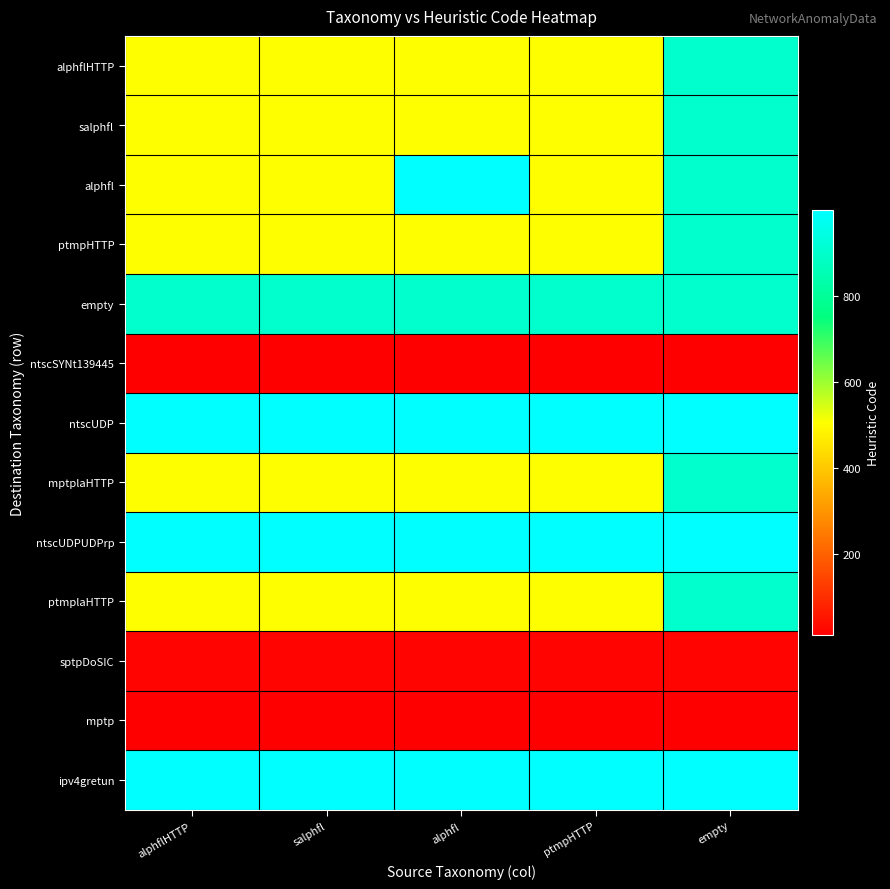

At how many categories does at least one series exceed 245?

5